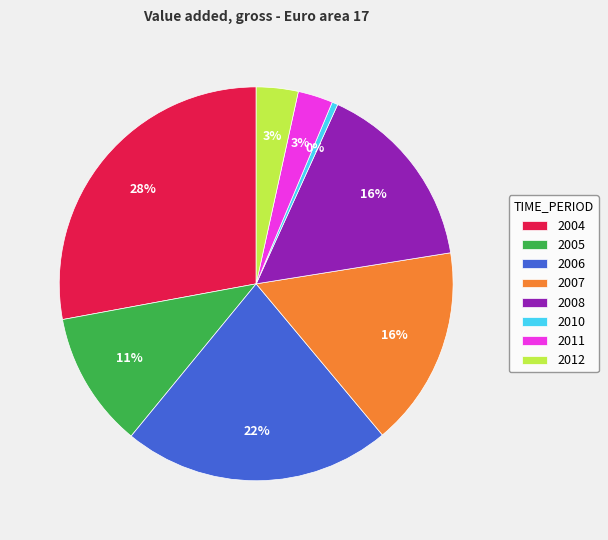

How many slices are in this pie chart?

8